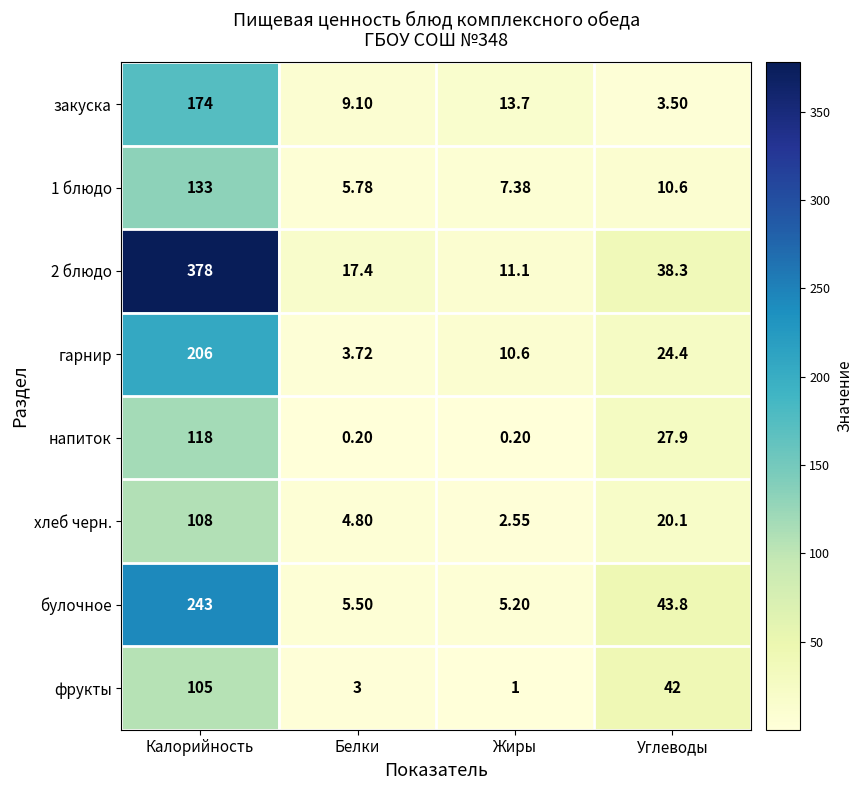

At which category is the sum across all series the highest?

Калорийность